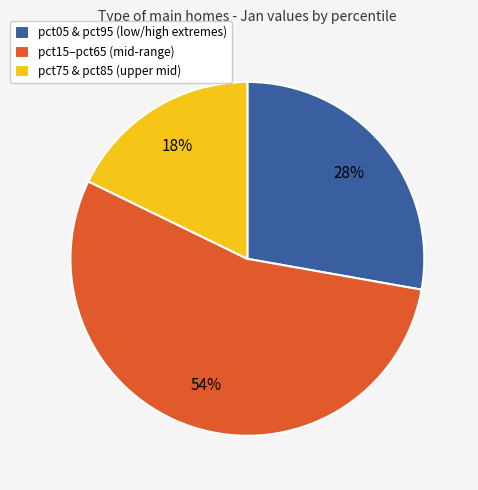

True or false: pct05 & pct95 (low/high extremes) accounts for 19% of the total.

False